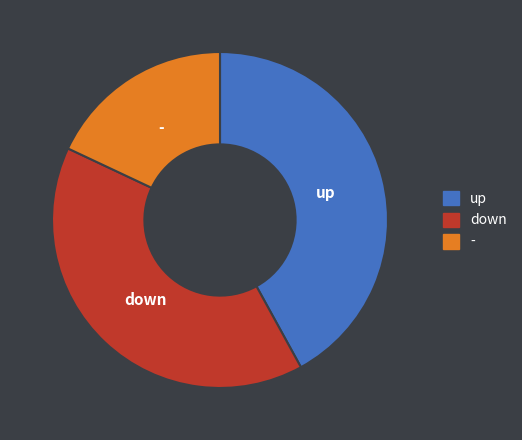

Which slice is the smallest?

-